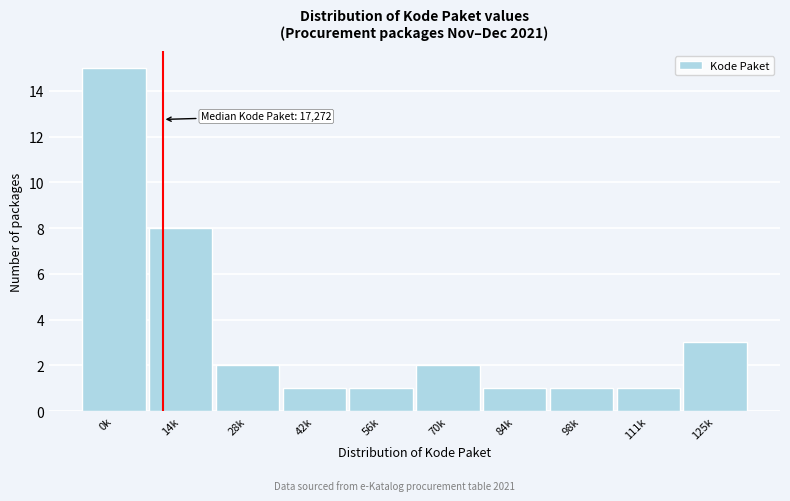

Reading left to right, what are all the values shown in this chart?

0k=15	14k=8	28k=2	42k=1	56k=1	70k=2	84k=1	98k=1	111k=1	125k=3